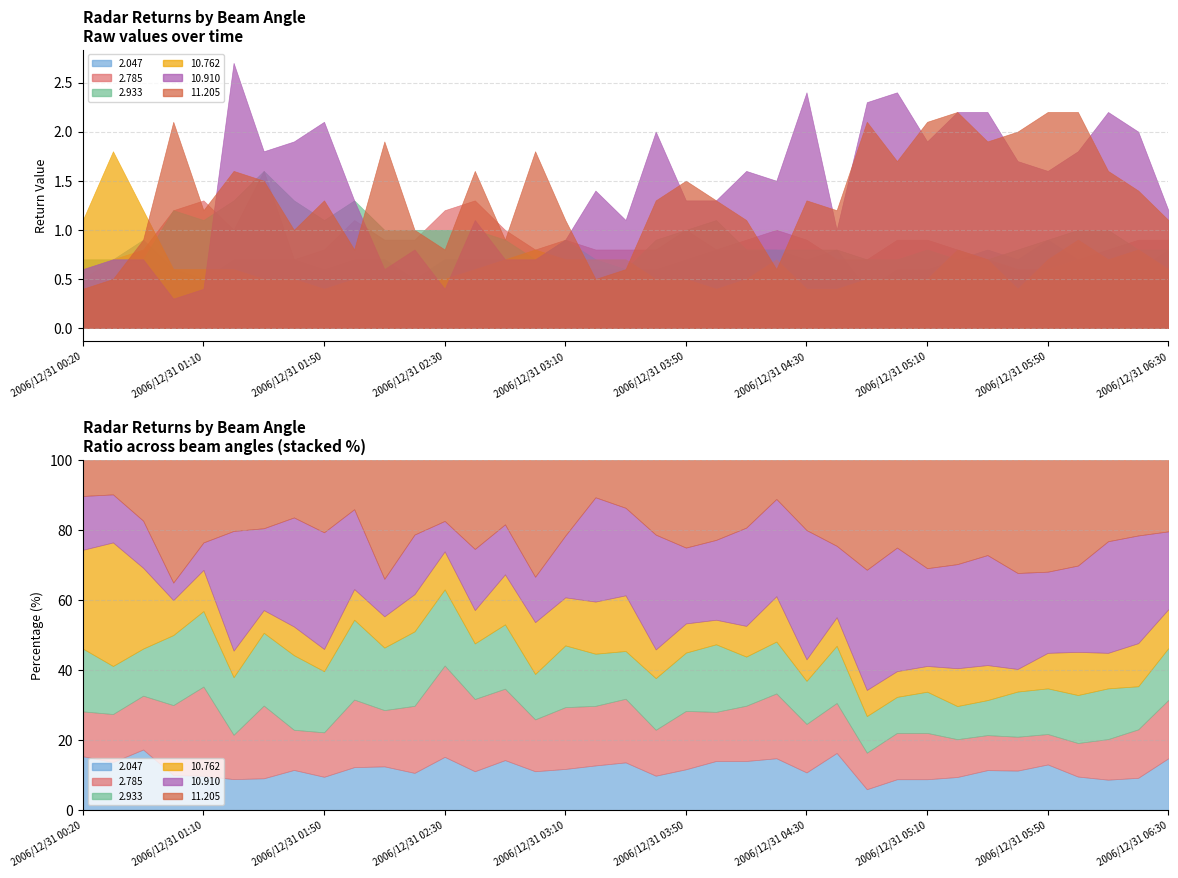

Is it true that 11.205 equals 2.0 at 2006/12/31 01:50?

False